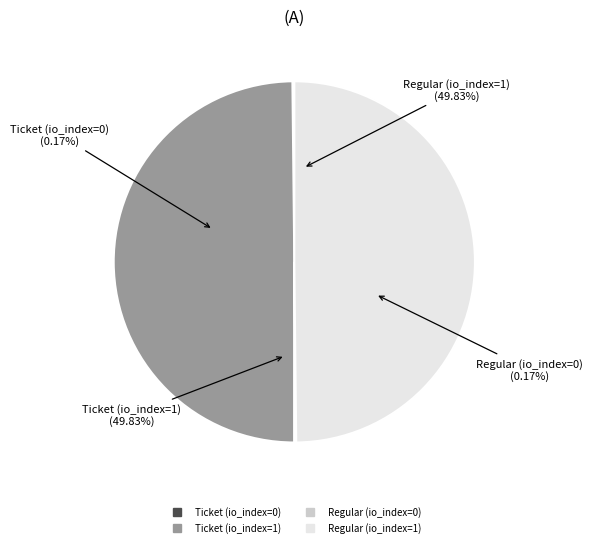

What is the smallest slice in the pie chart?

Ticket (io_index=0)